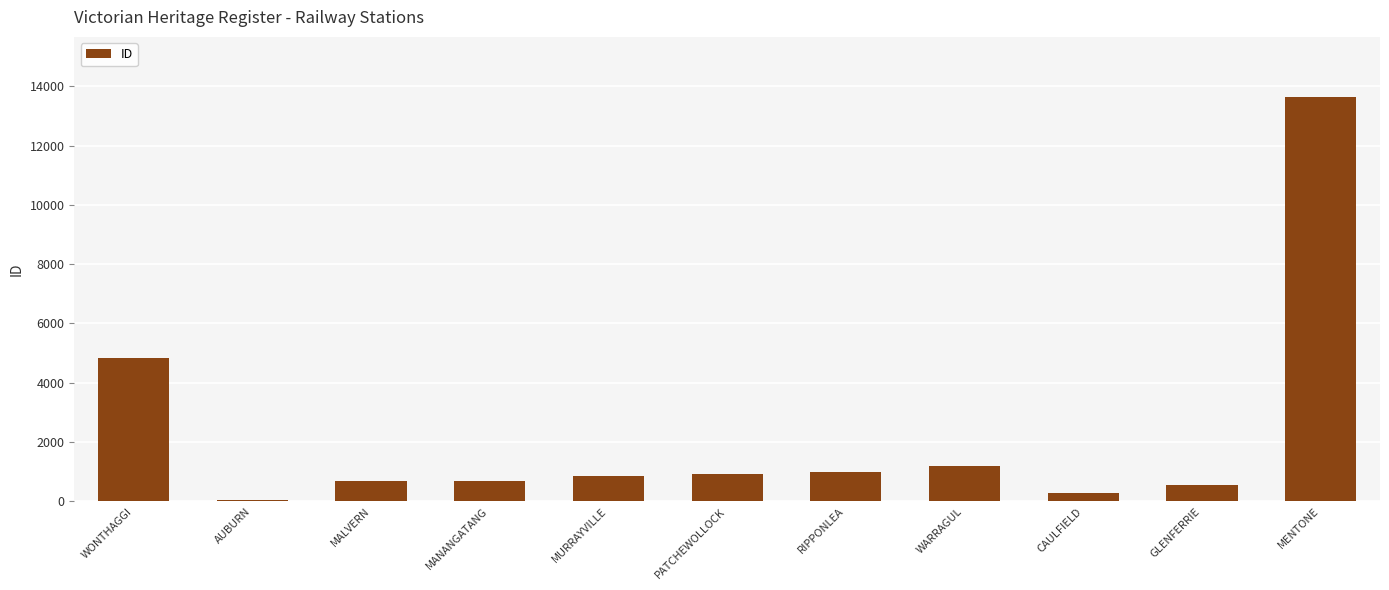

What is the ratio of the value at CAULFIELD to the value at MALVERN?

0.4